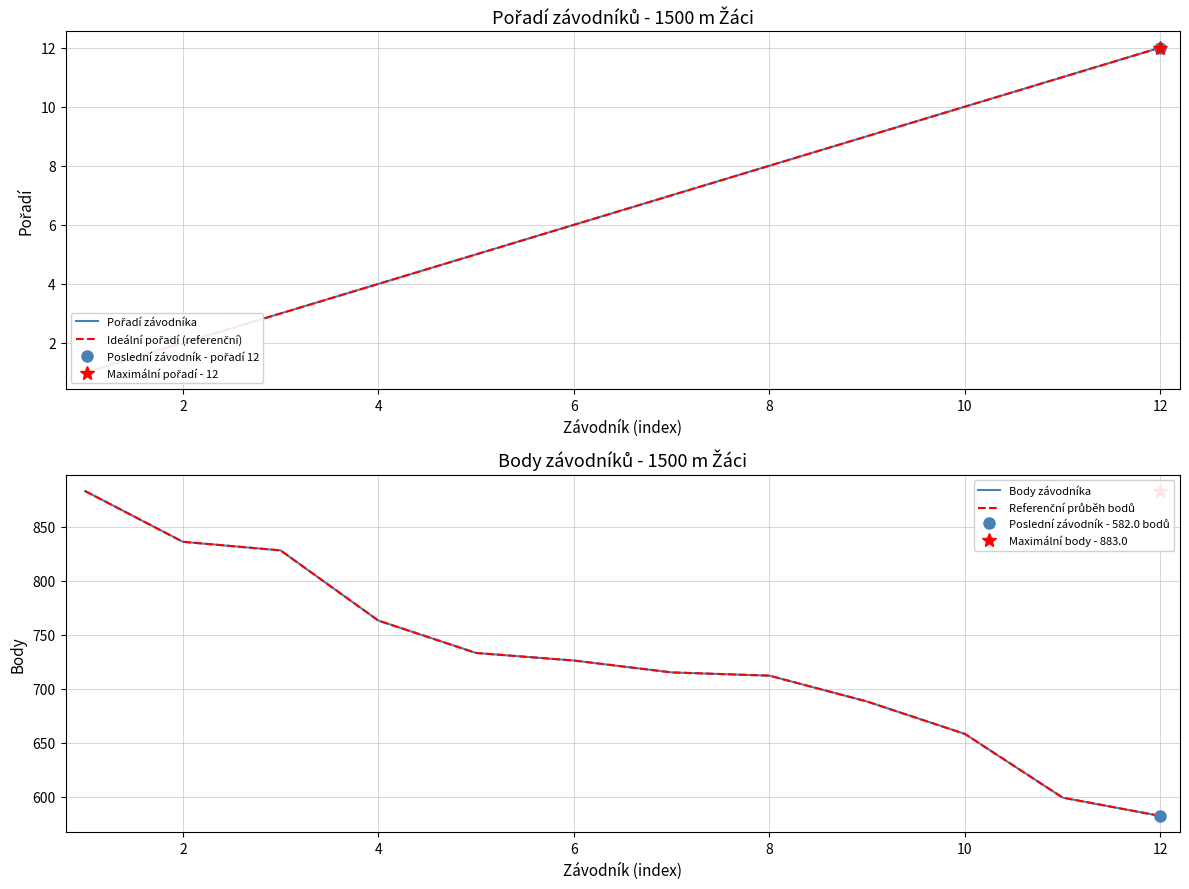

What is the value of the Pořadí závodníka point at the 2nd from the left?

2